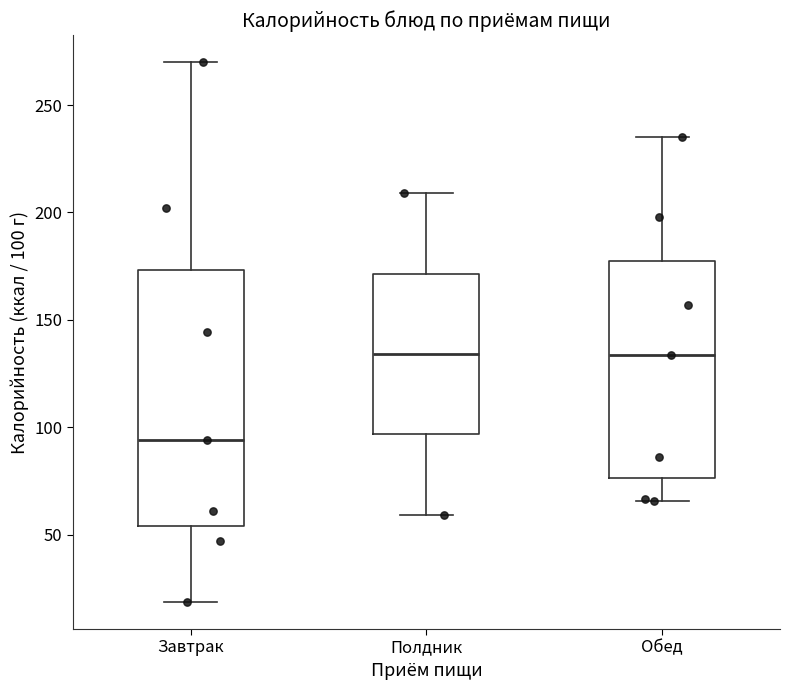

Comparing the boxes themselves (not the whiskers), which one is the tallest?

Завтрак